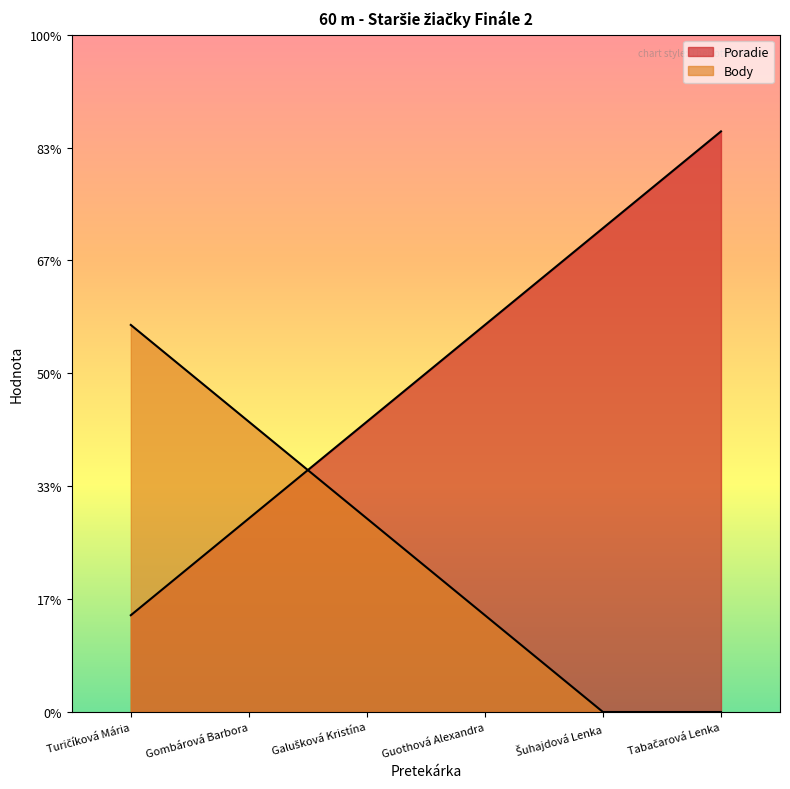

Which category has the highest value across all series?

Tabačarová Lenka